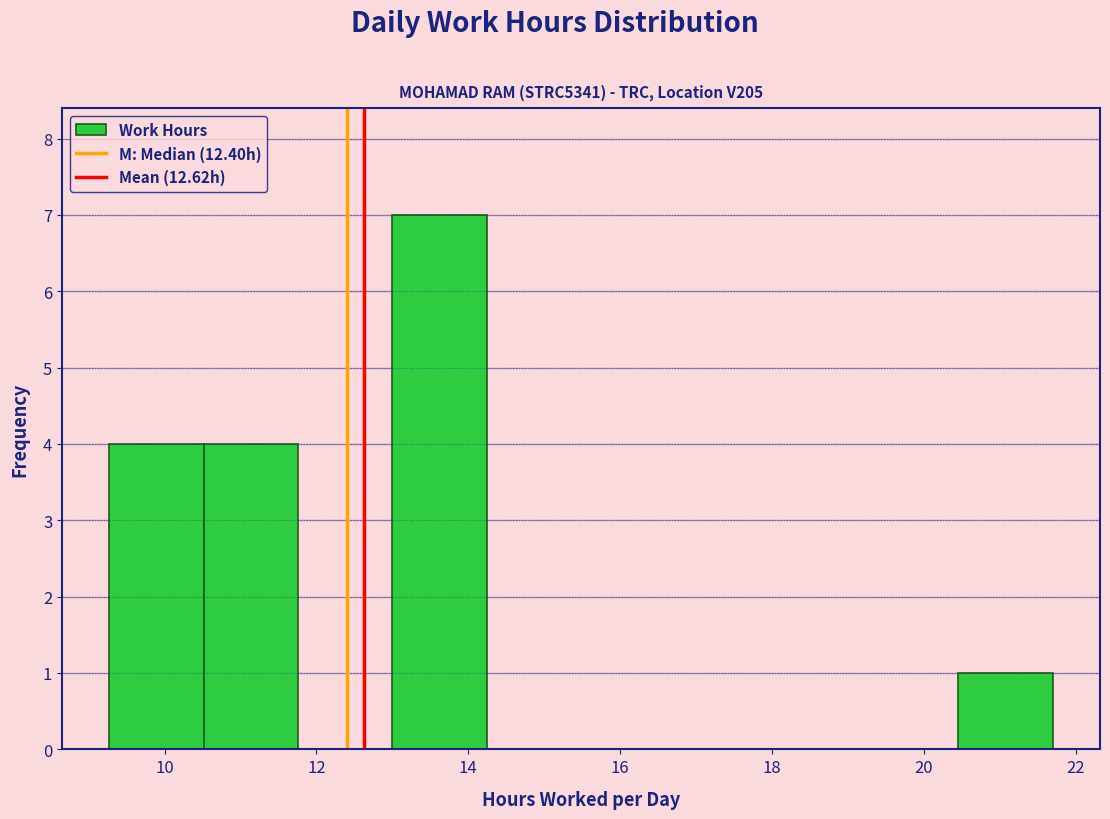

What is the height of the bar covering 9.2 to 10.6 on the x-axis? Neither the bar edges nor the heights are printed on the chart, so give them approximately, as read against the axes.

4